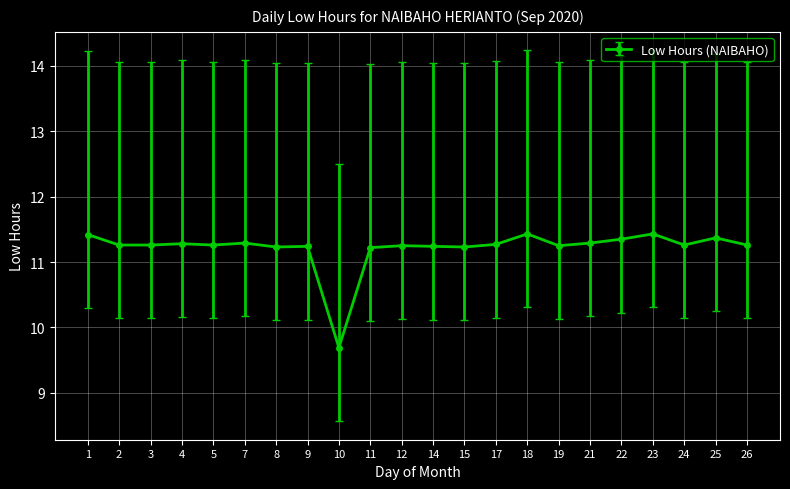

How many values are between 11 and 12?

21